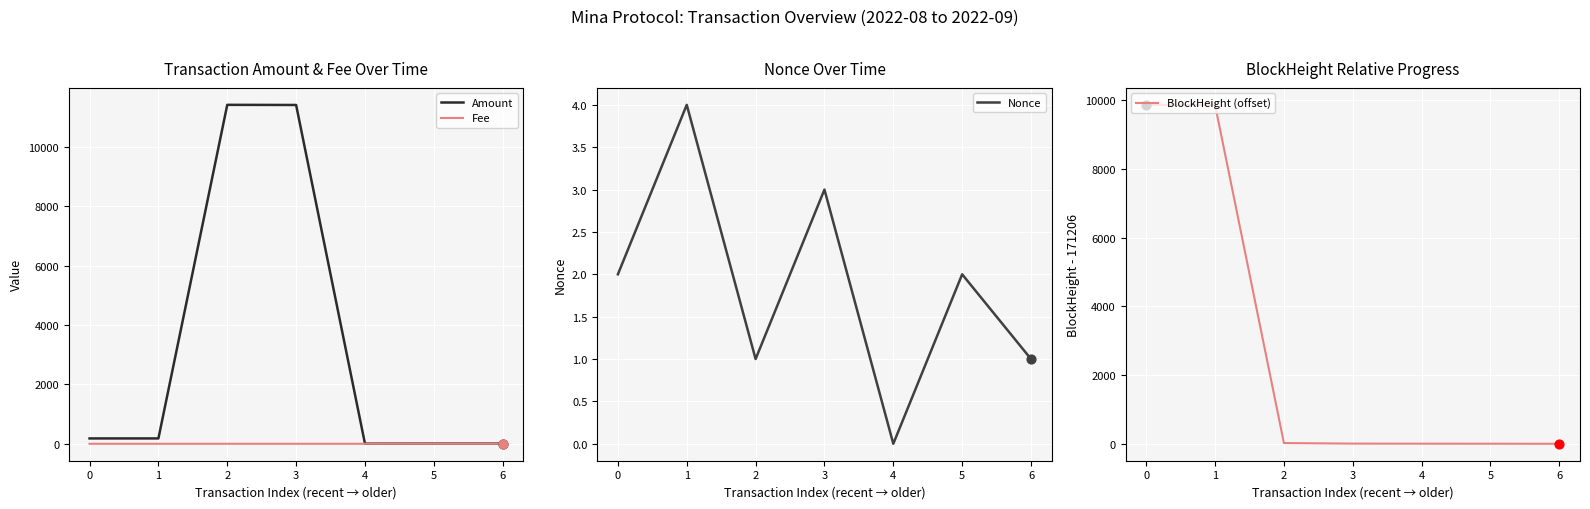

Which series contains the lowest Y value?

Nonce